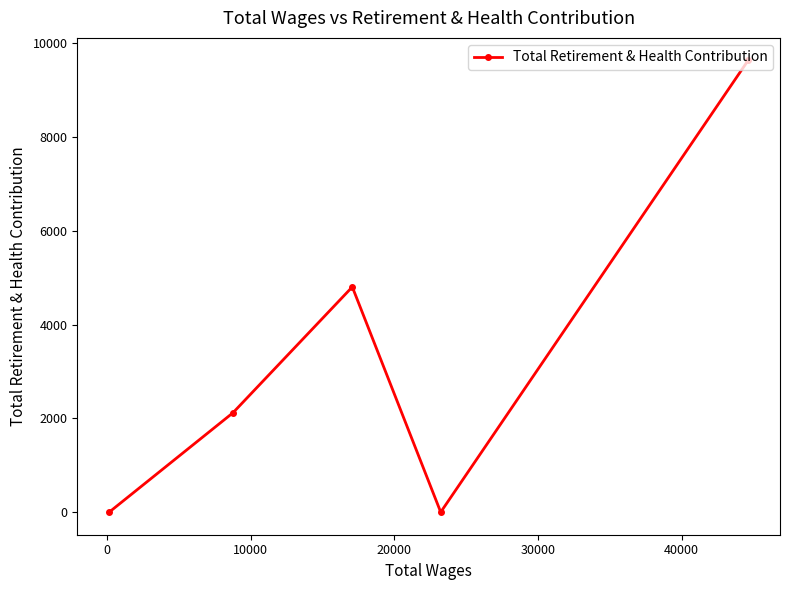

What is the average value?

3311